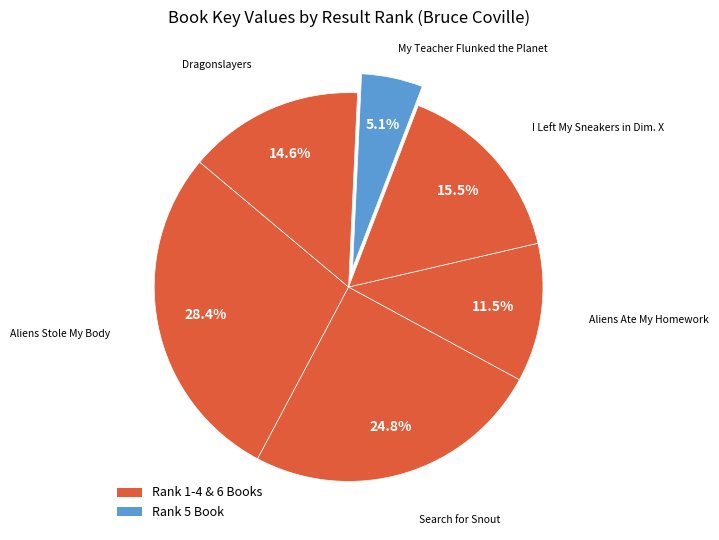

How many segments does this pie chart have?

6